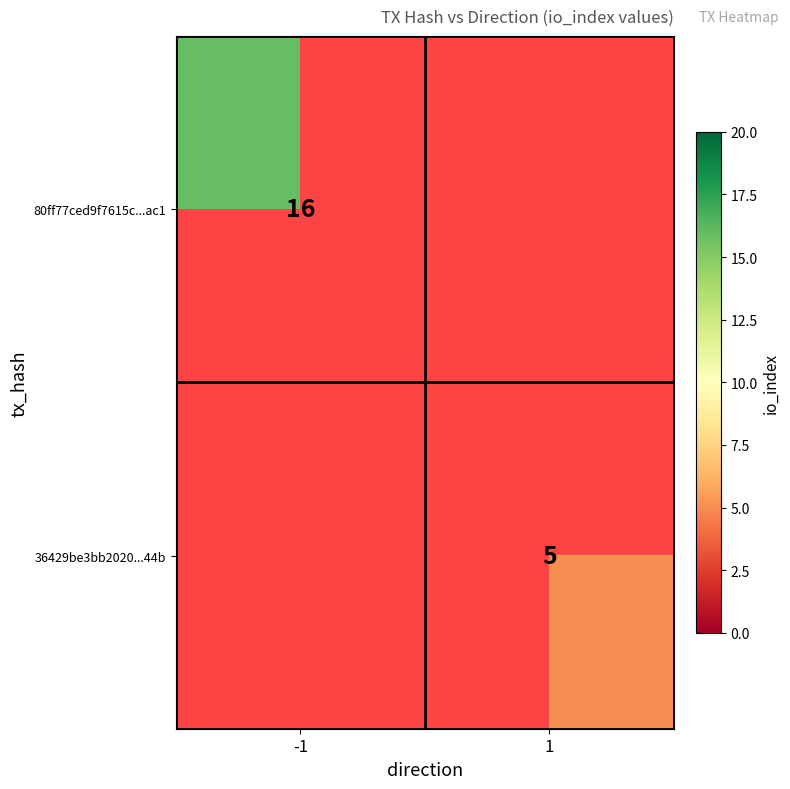

The value of 80ff77ced9f7615c...ac1 at -1 is 16. True or false?

True